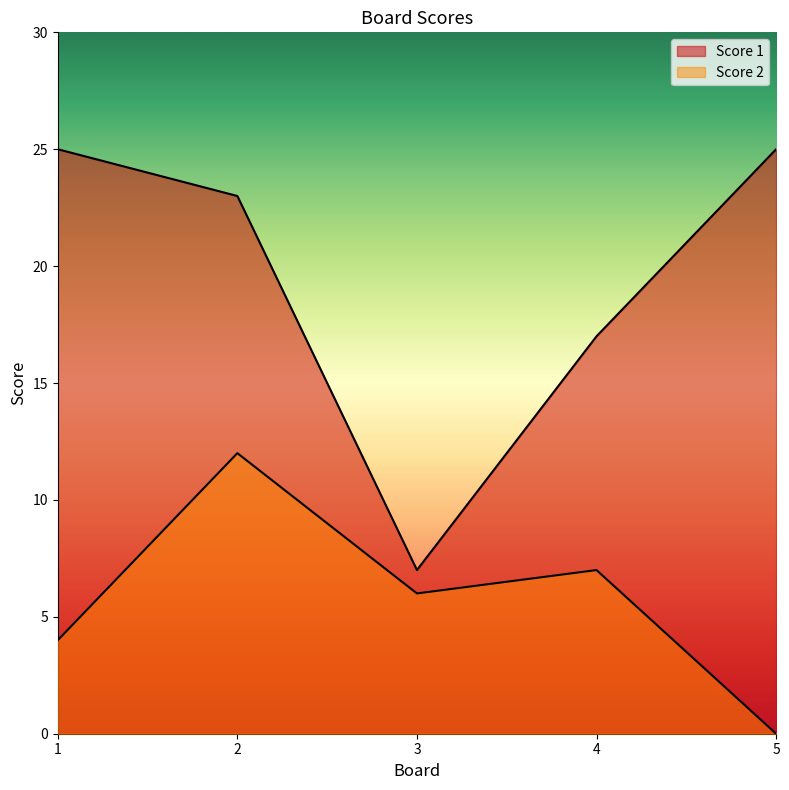

How many lines are shown in the chart?

2